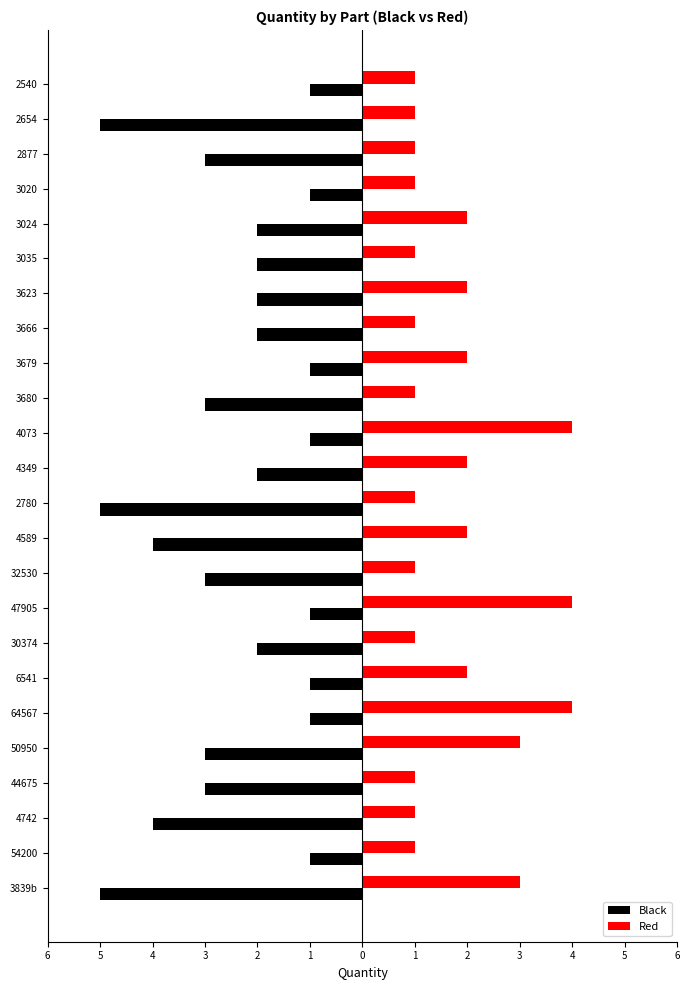

What is the minimum value for Red?

1